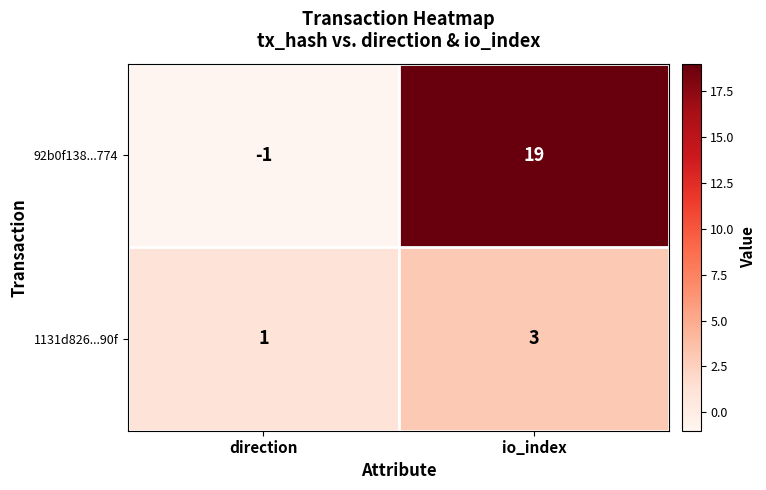

Reading left to right, extract all data points from this chart.

92b0f138...774: direction=-1	io_index=19
1131d826...90f: direction=1	io_index=3